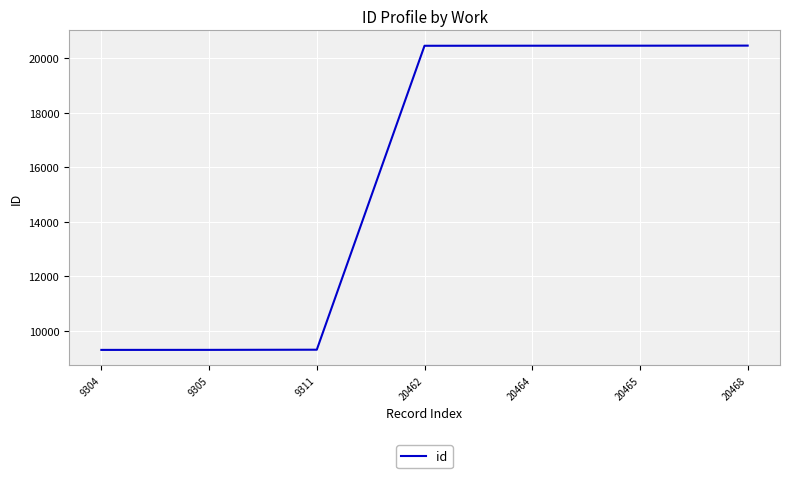

True or false: the data shows 29308 at 20465.

False